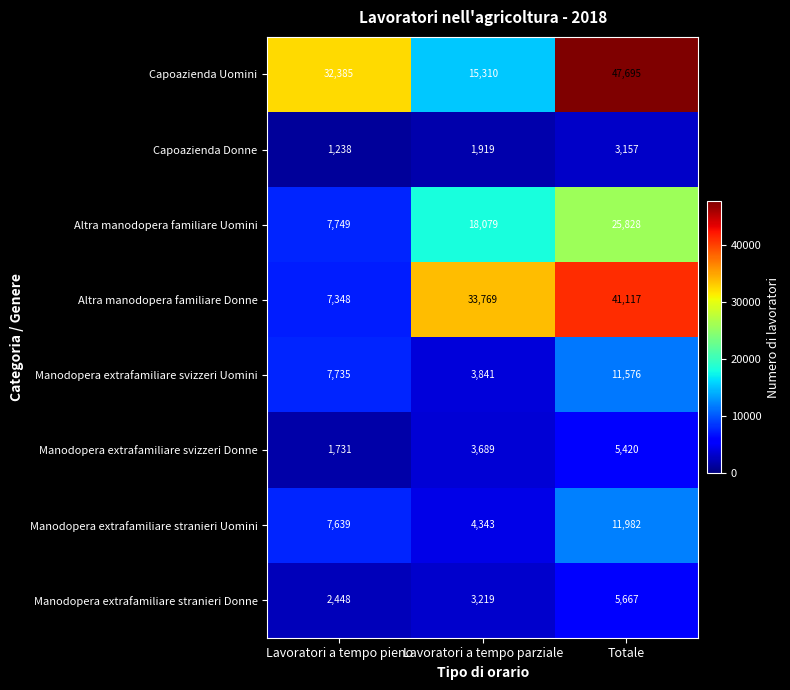

How many distinct data groups are displayed?

8